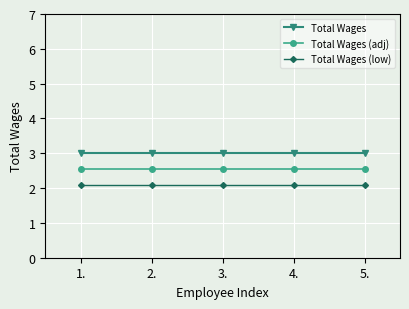

What is the sum of all Total Wages (adj) values?

12.8